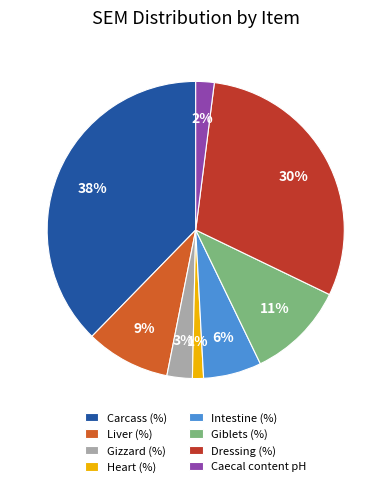

Rank the categories by value from highest to lowest.

Carcass (%), Dressing (%), Giblets (%), Liver (%), Intestine (%), Gizzard (%), Caecal content pH, Heart (%)